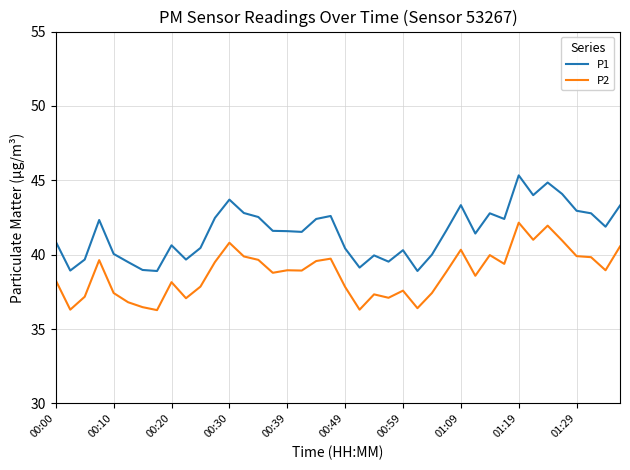

Which series has the widest spread of values?

P1